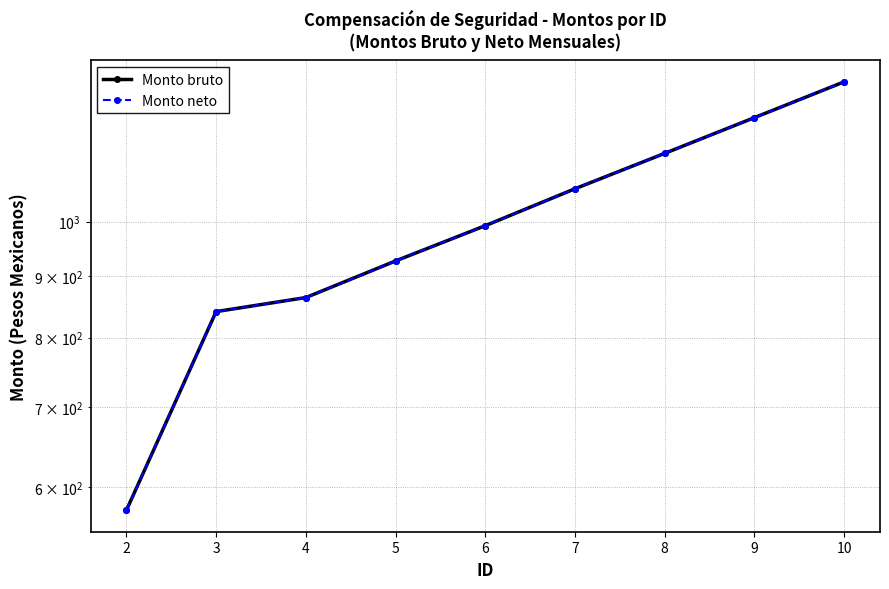

True or false: Monto bruto has more than 0 interior local peaks.

False